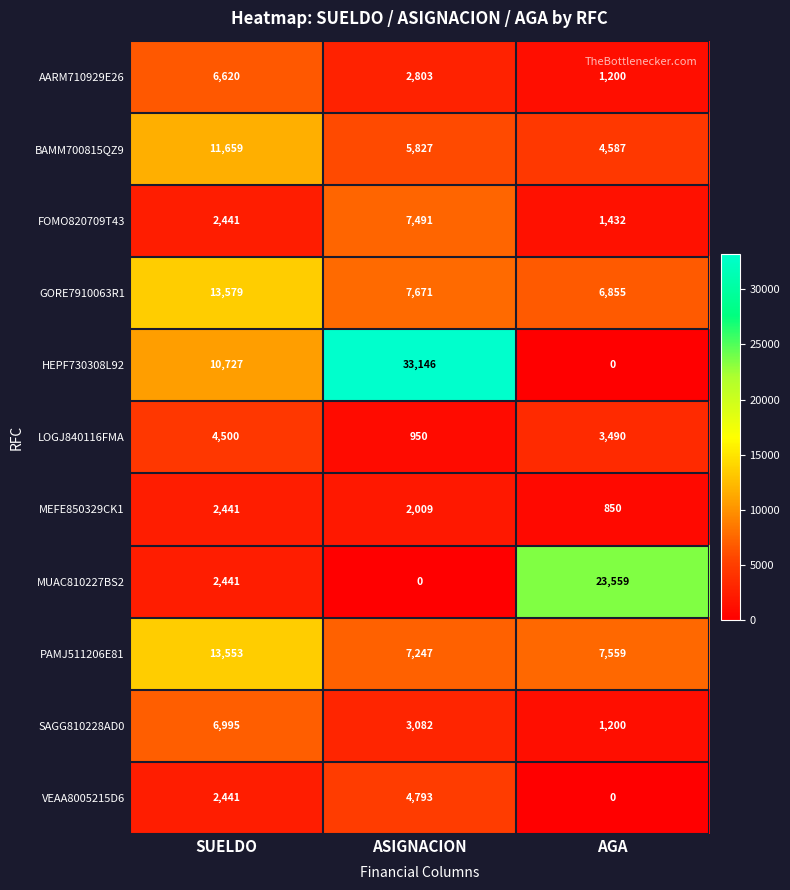

The value of VEAA8005215D6 at AGA is 0. True or false?

True